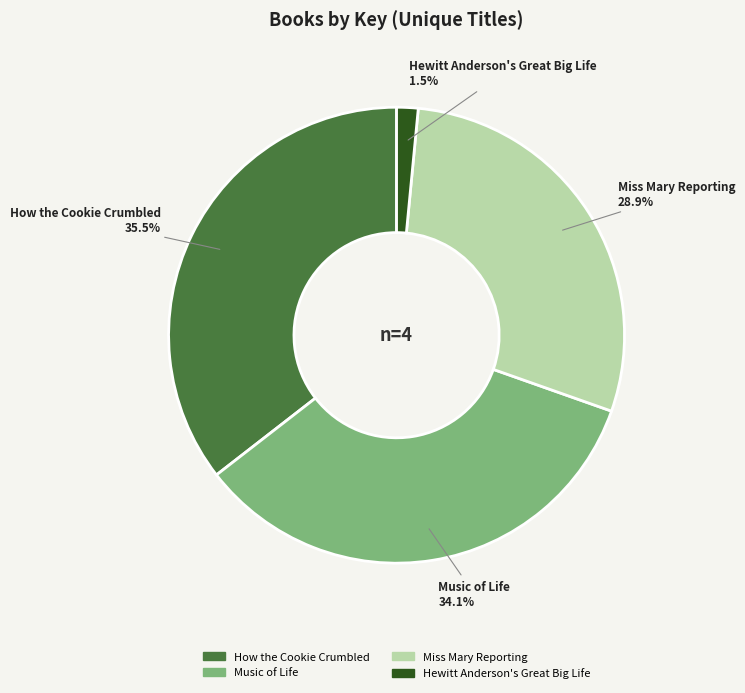

What percentage is NOT represented by How the Cookie Crumbled?

64.5%